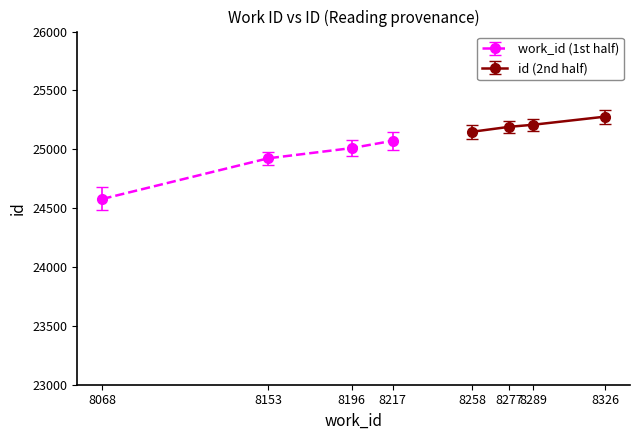

What is the average value of the id series?

25051